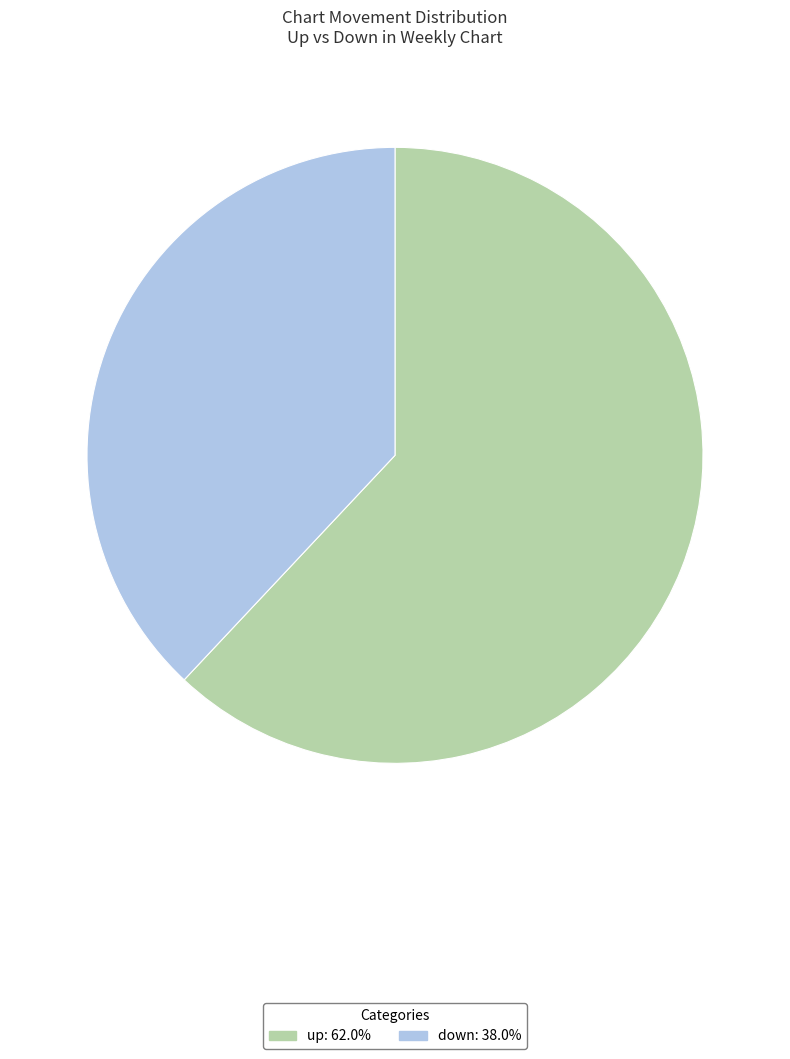

How many segments does this pie chart have?

2